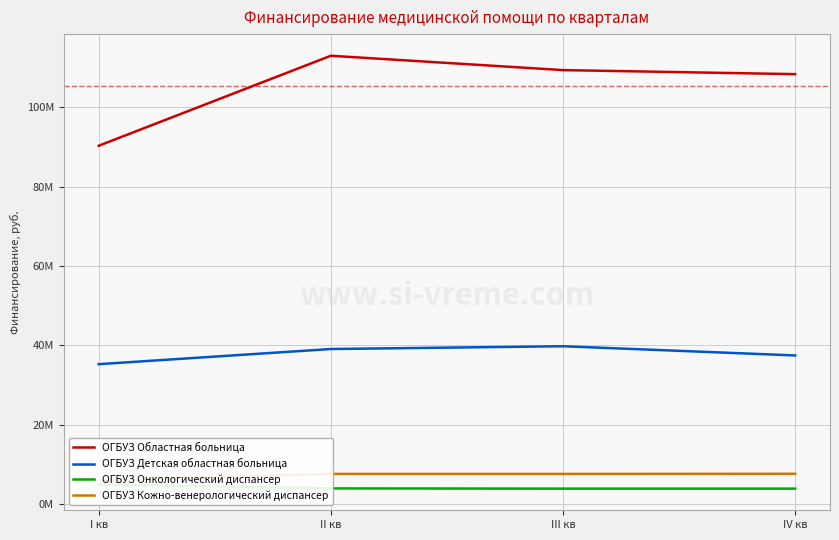

What is the label of the 4th point from the left?

IV кв